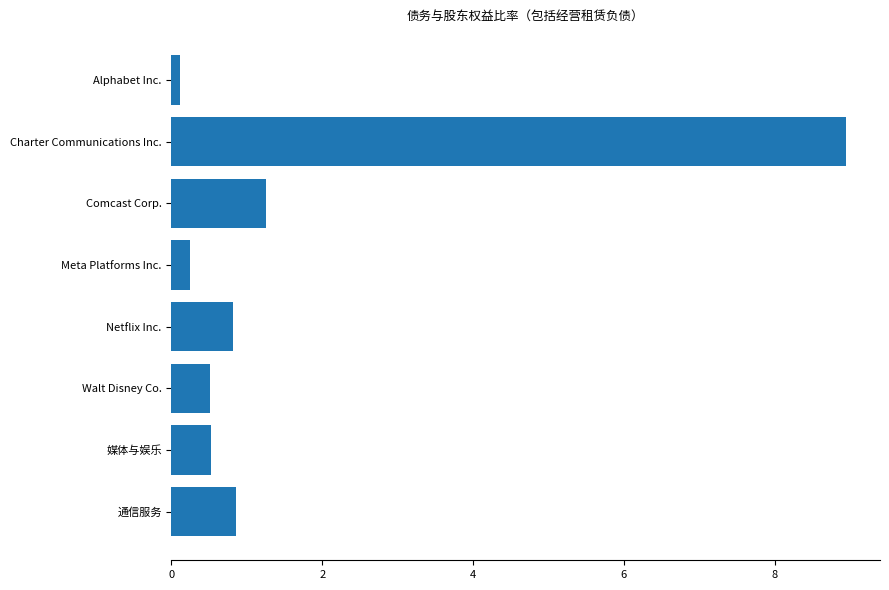

Where is the data nearest to the value 4?

Comcast Corp.